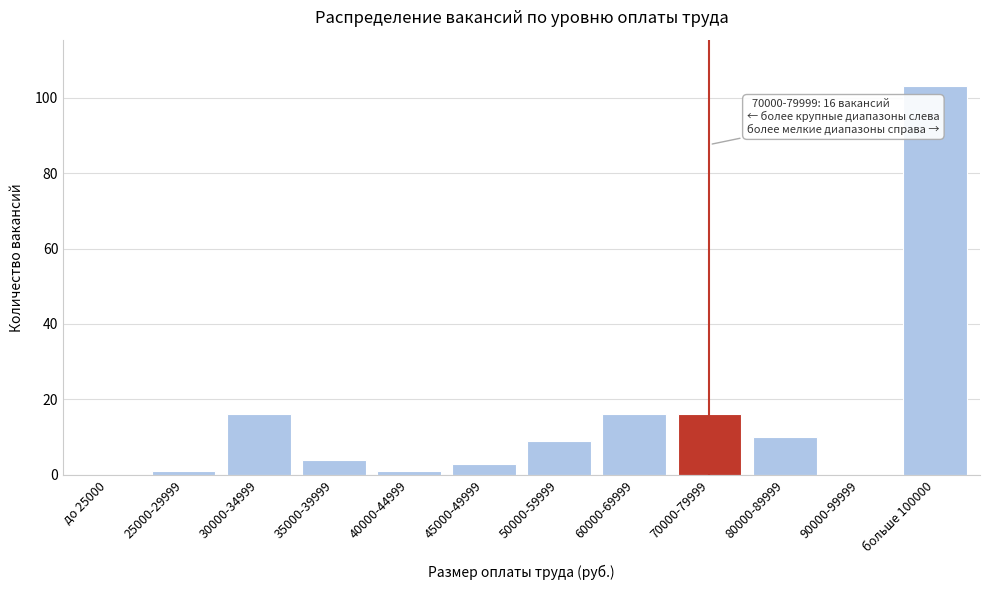

Reading right to left, list all the values displayed in this chart.

больше 100000=103	90000-99999=0	80000-89999=10	70000-79999=16	60000-69999=16	50000-59999=9	45000-49999=3	40000-44999=1	35000-39999=4	30000-34999=16	25000-29999=1	до 25000=0